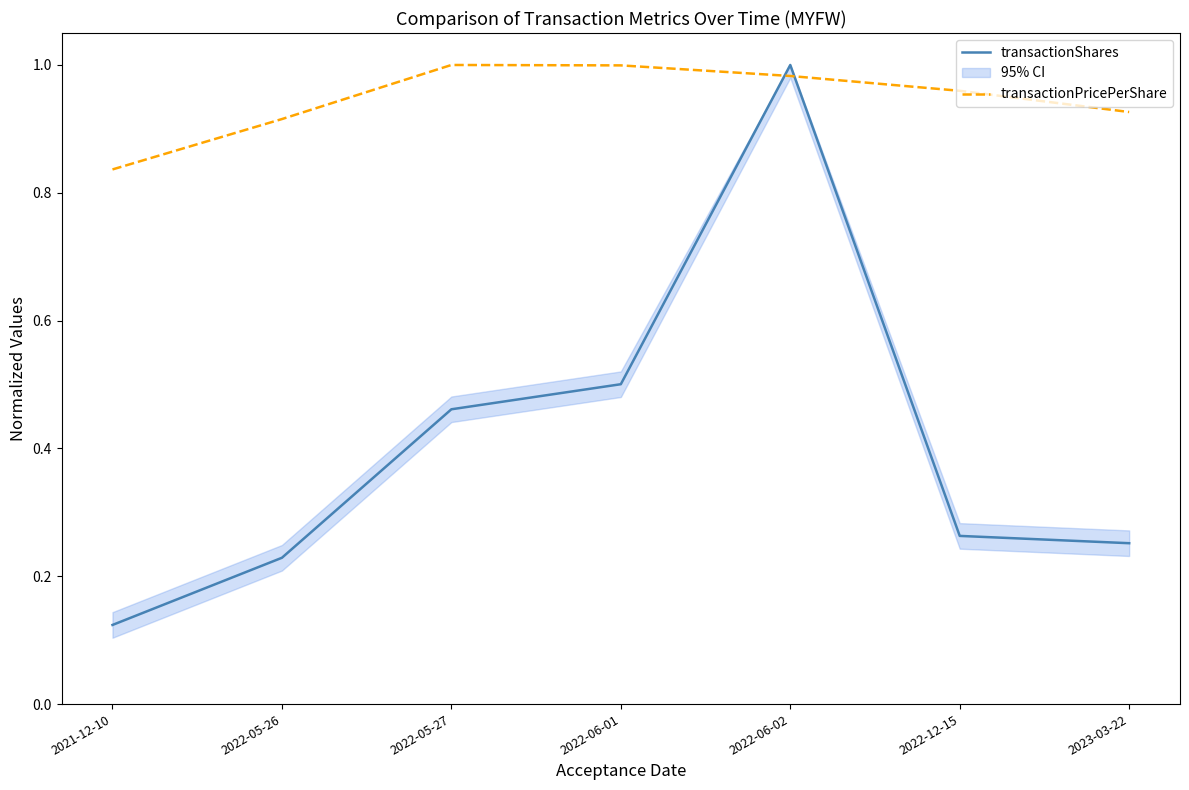

Where is transactionShares nearest to the value 0?

2021-12-10